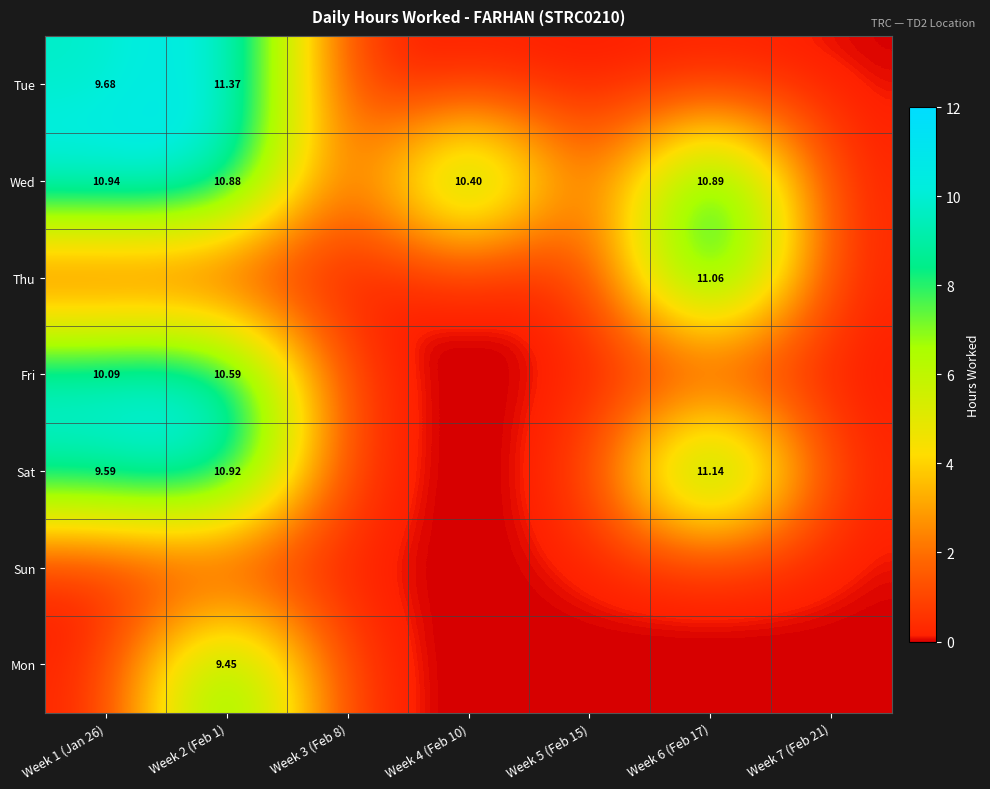

True or false: Sun has a value of 0.0 at Week 6 (Feb 17).

True